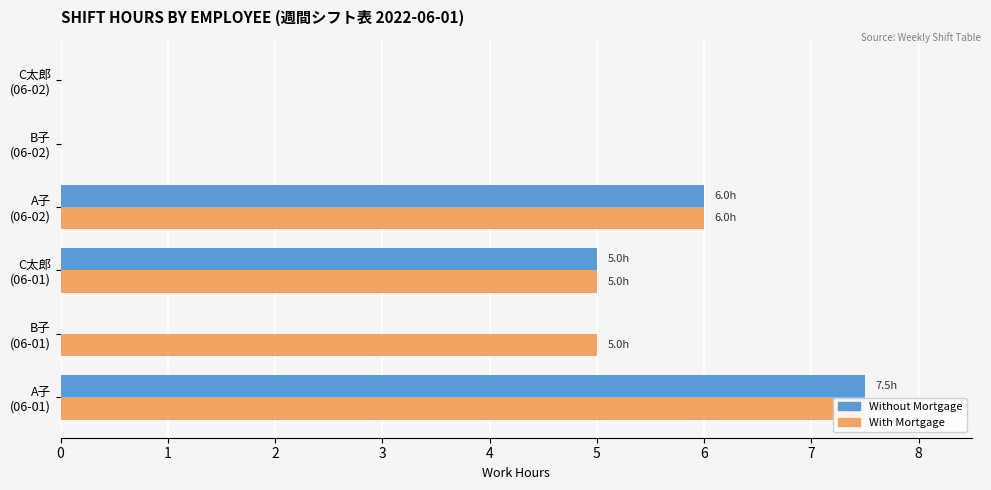

How many positive values does the Without Mortgage series have?

3